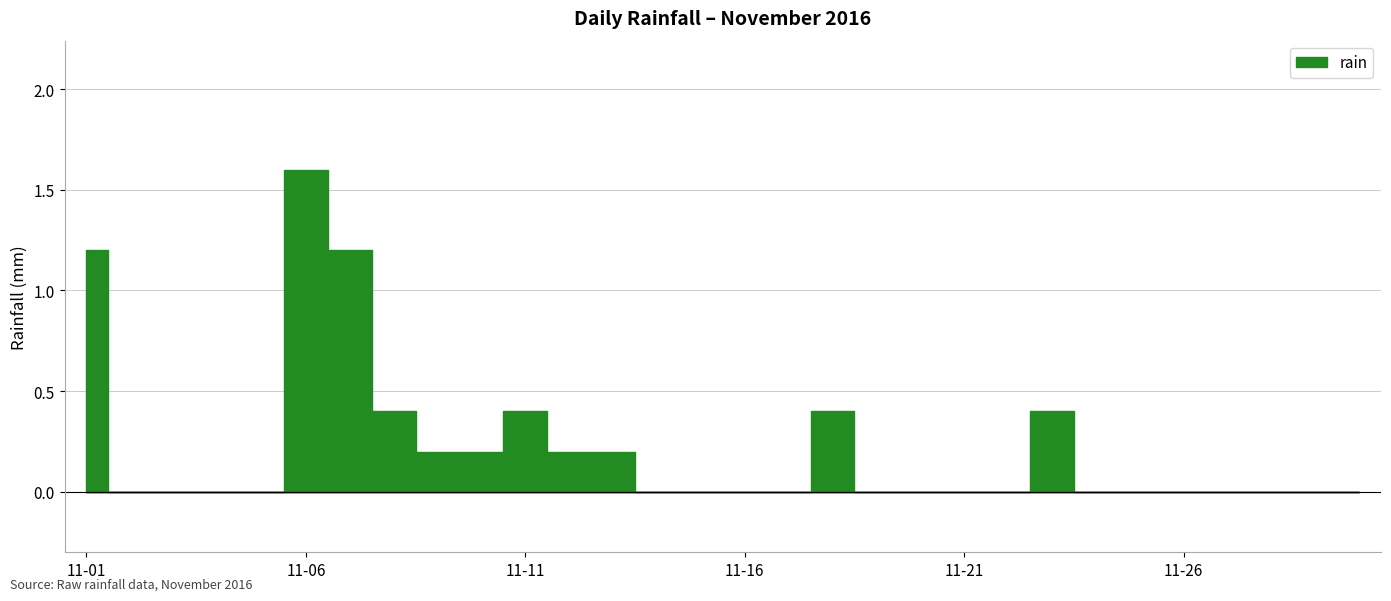

Is this an area chart (filled region under the line)?

No